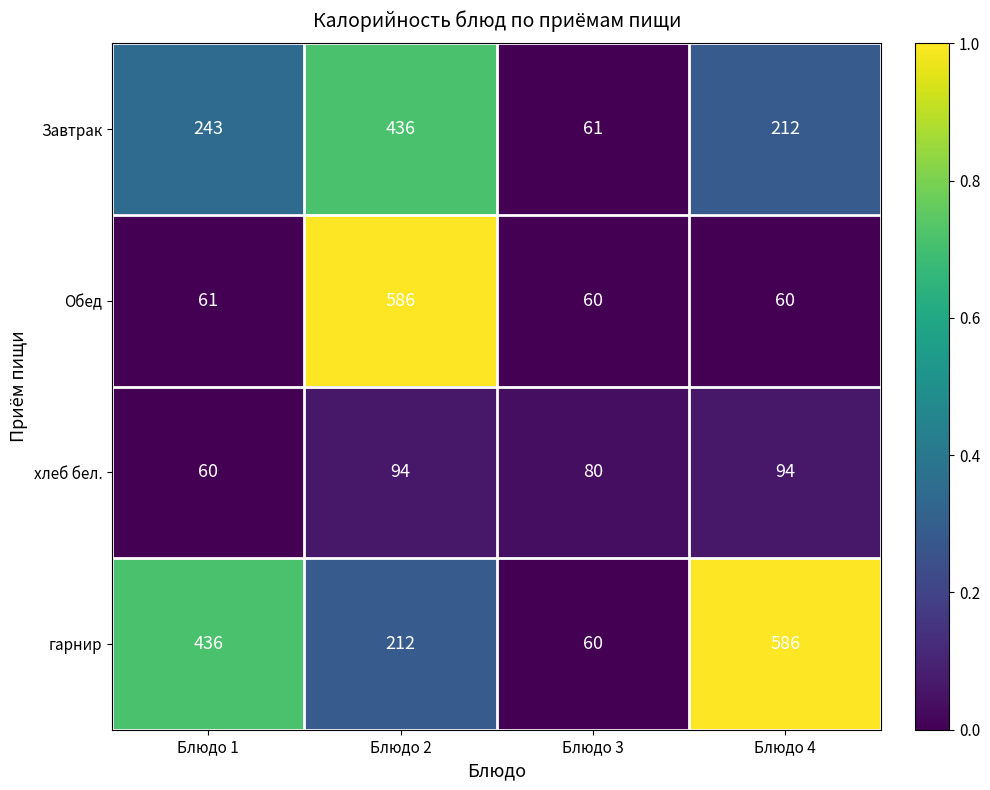

What is the average value of the гарнир series?

324